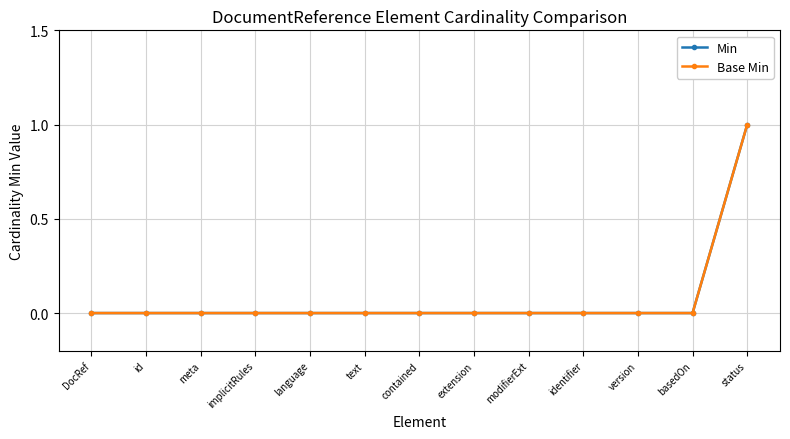

What is the label of the 3rd point from the right?

version